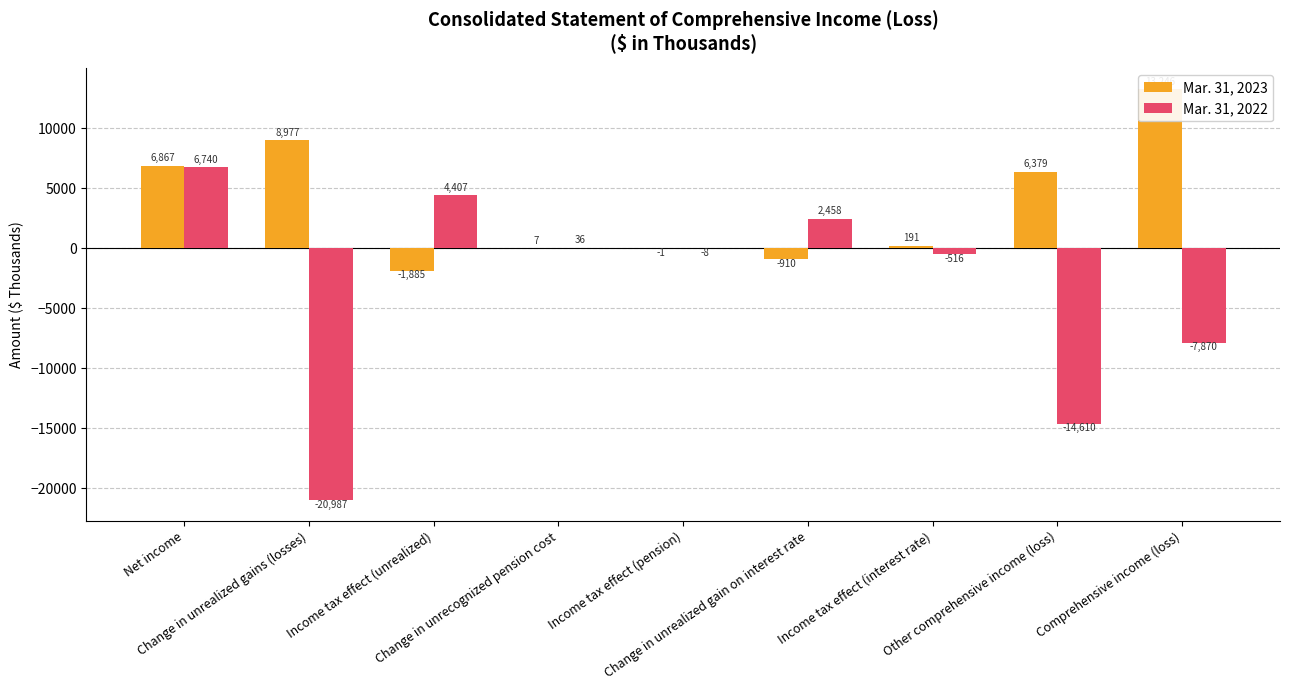

Reading right to left, list all the values displayed in this chart.

Mar. 31, 2023: 13246	6379	191	-910	-1	7	-1885	8977	6867
Mar. 31, 2022: -7870	-14610	-516	2458	-8	36	4407	-20987	6740